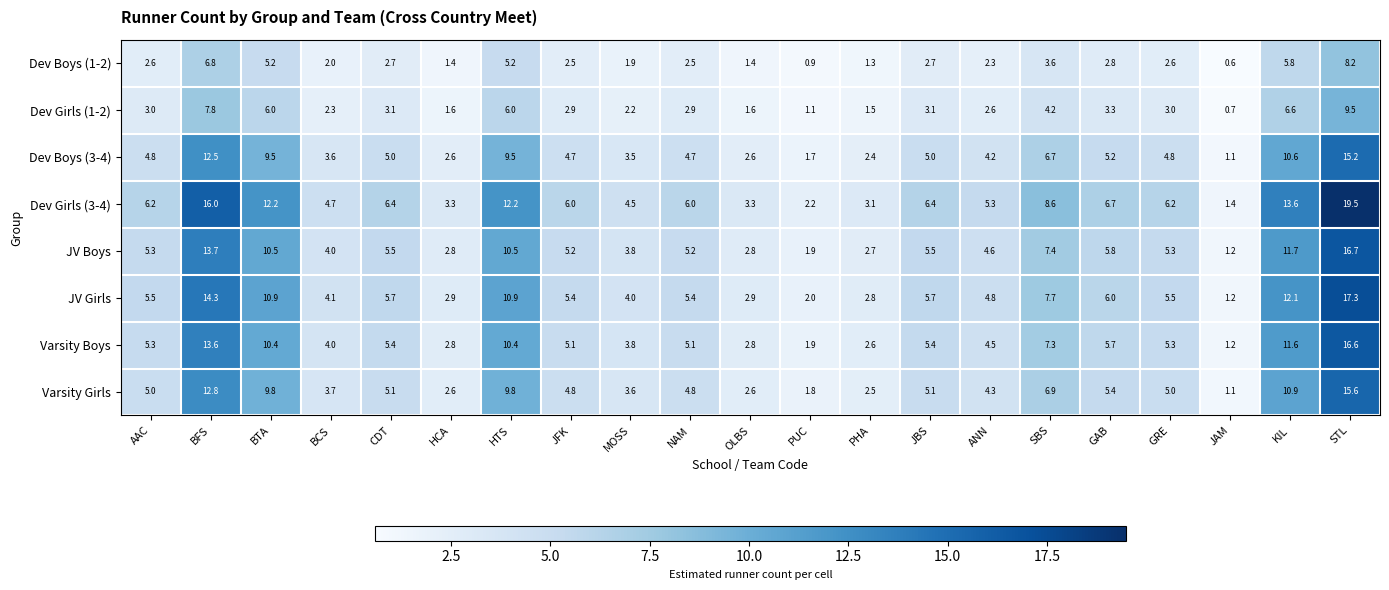

True or false: Dev Boys (1-2) has a value of 3.8 at BFS.

False